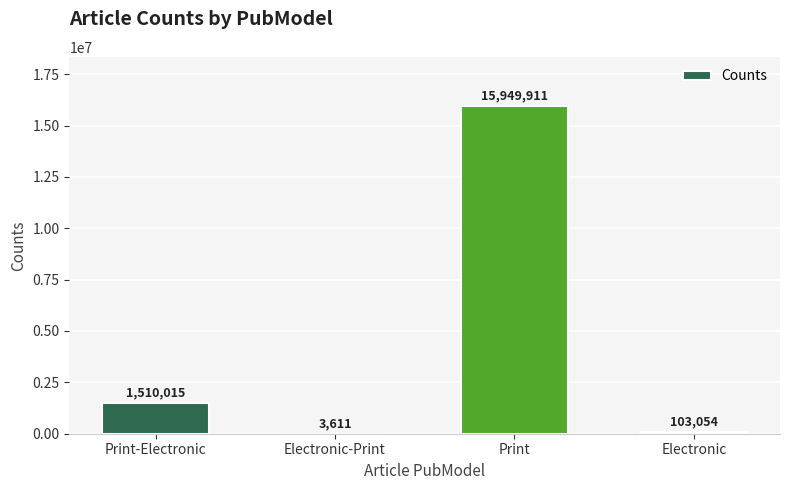

Are the bars horizontal?

No